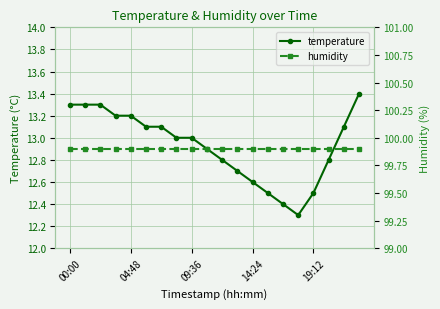

What are all the series names shown in the legend?

temperature, humidity